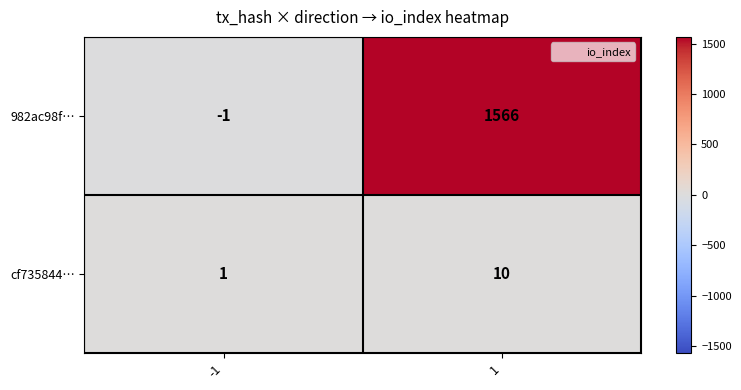

Rank the series by their maximum value, from lowest to highest.

cf735844…, 982ac98f…